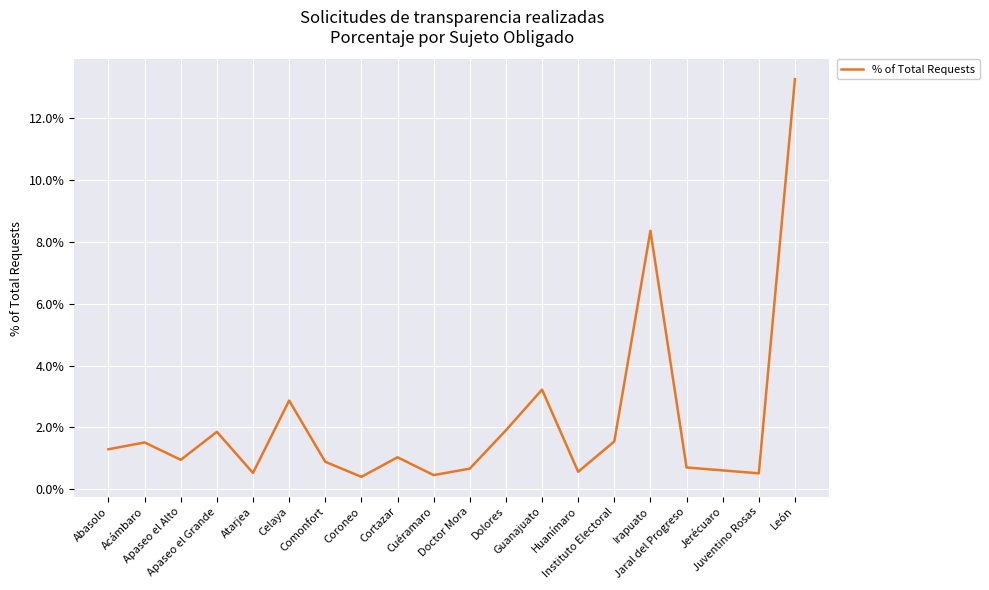

Does the chart display data point markers on the line(s)?

No